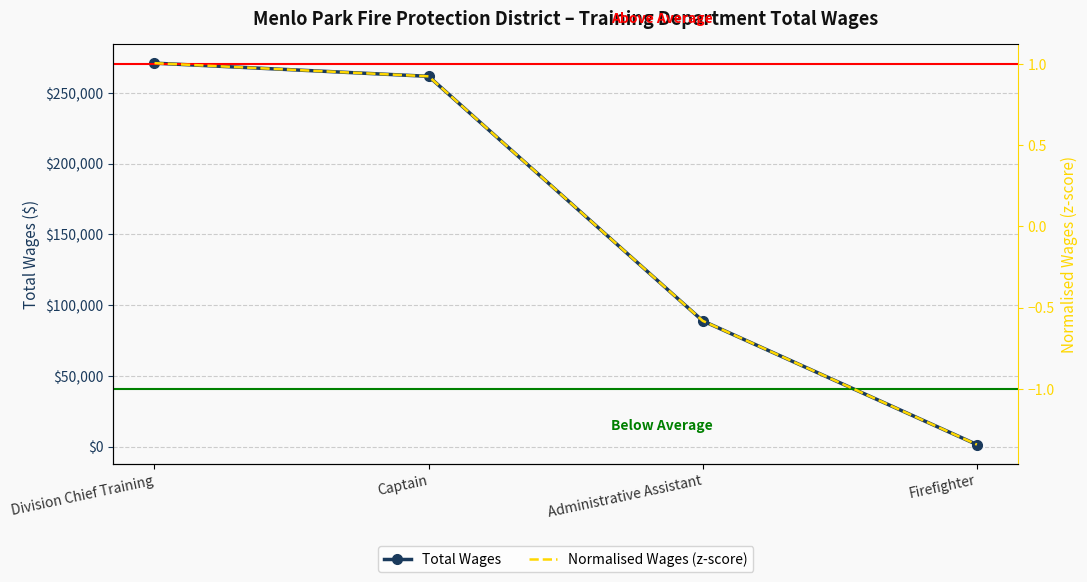

Which series changed the most between Division Chief Training and Captain?

Total Wages